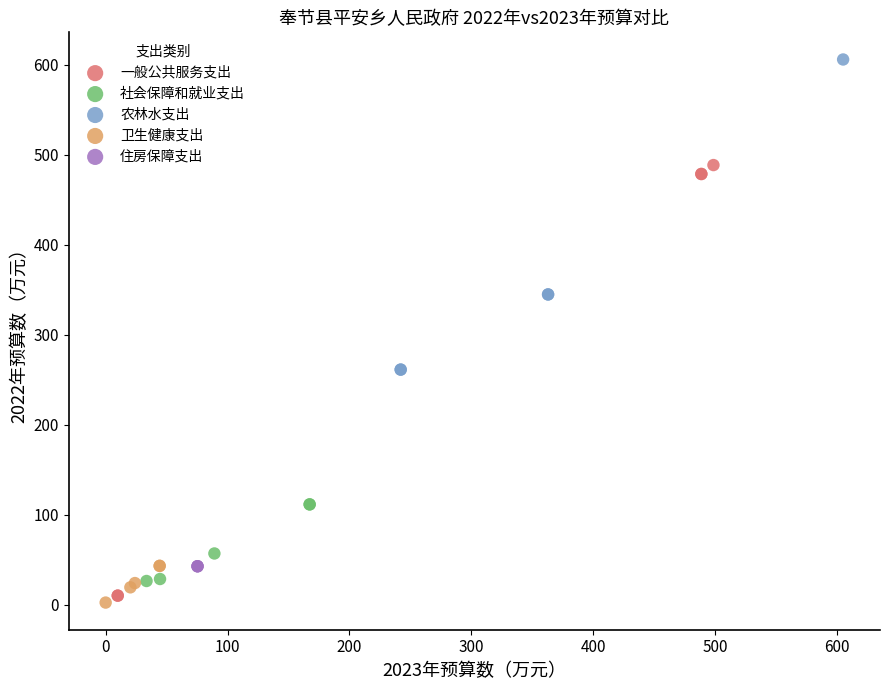

What are all the series names shown in the legend?

一般公共服务支出, 社会保障和就业支出, 农林水支出, 卫生健康支出, 住房保障支出